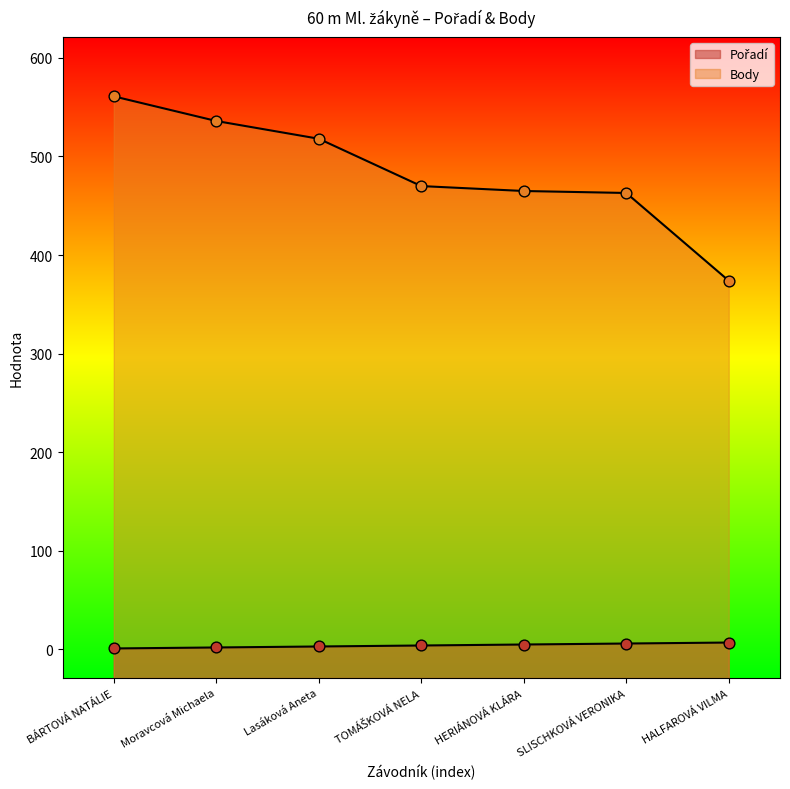

What is the total value across all series at BÁRTOVÁ NATÁLIE?

562